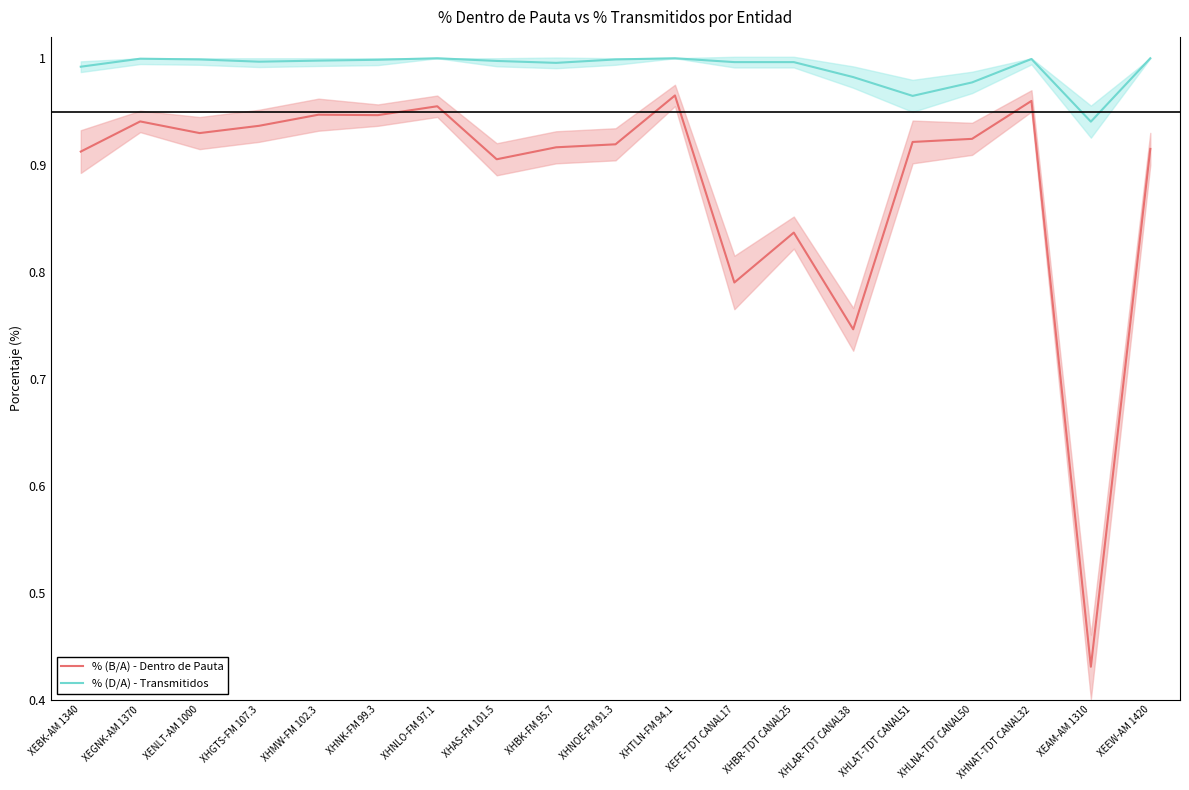

At XHBR-TDT CANAL25, list the series in order from smallest to largest.

% (B/A) - Dentro de Pauta, % (D/A) - Transmitidos